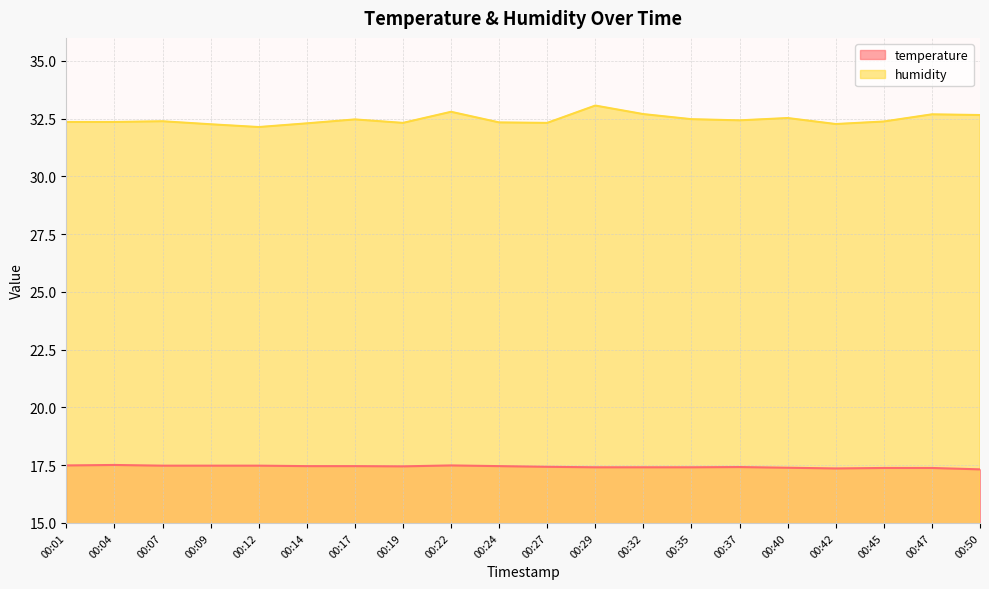

Reading left to right, extract all data points from this chart.

temperature: 17.5	17.5	17.5	17.5	17.5	17.5	17.5	17.4	17.5	17.5	17.4	17.4	17.4	17.4	17.4	17.4	17.4	17.4	17.4	17.3
humidity: 32.4	32.4	32.4	32.3	32.1	32.3	32.5	32.3	32.8	32.3	32.3	33.1	32.7	32.5	32.4	32.5	32.3	32.4	32.7	32.7